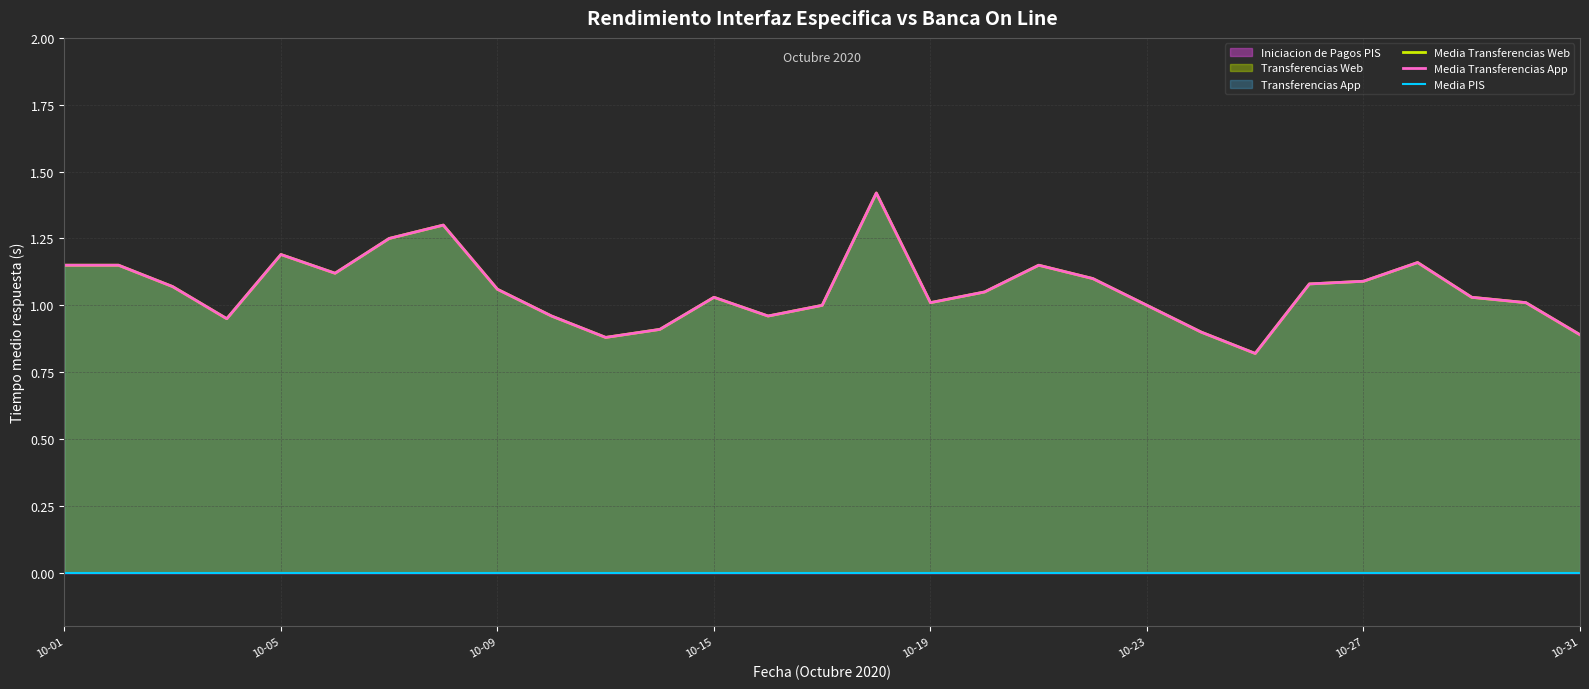

How many lines are shown in the chart?

3